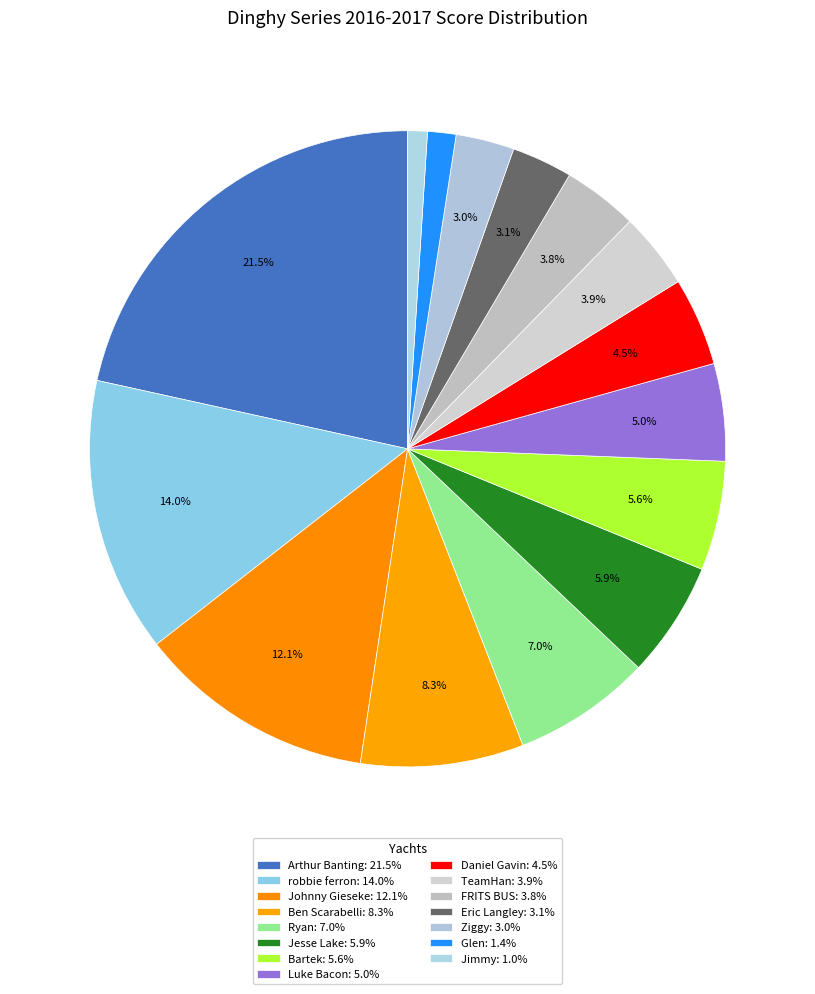

How much of the chart is everything except Jimmy?

99.0%